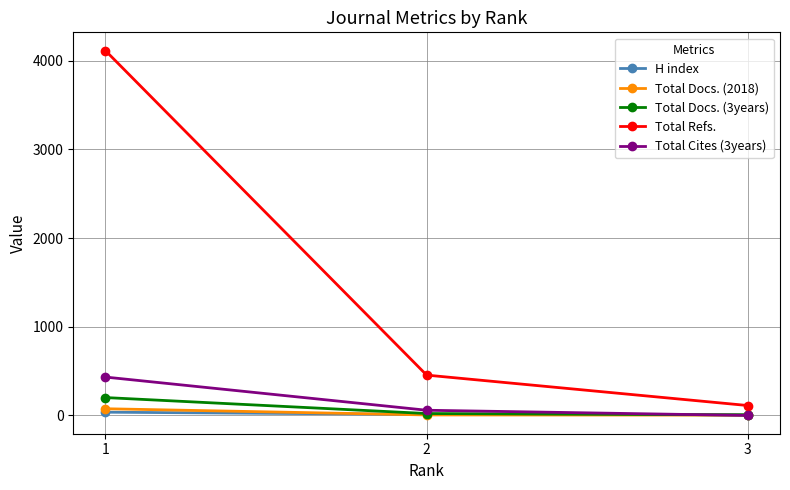

How many data points does each series have?

3